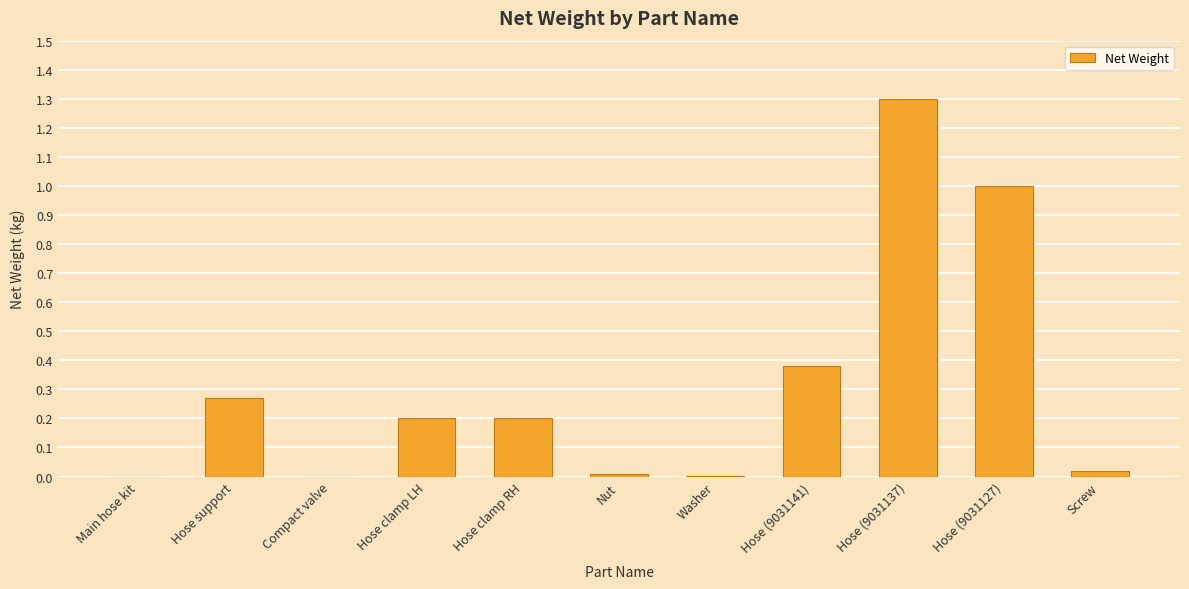

At which category does the chart reach its peak across all series?

Hose (9031137)